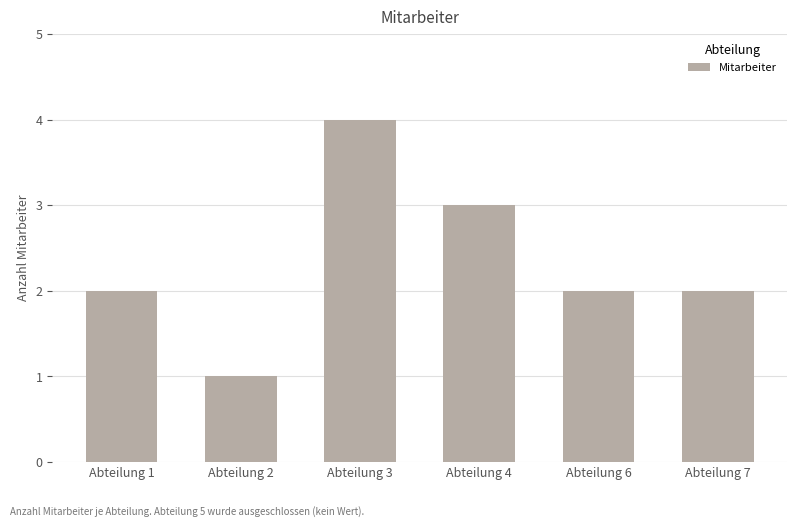

Read the value at Abteilung 1.

2